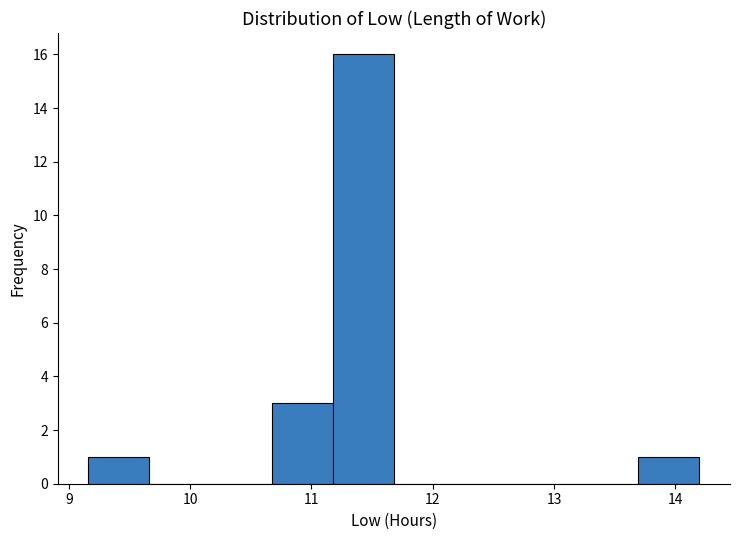

What is the height of the bar covering 10.7 to 11.2 on the x-axis? Neither the bar edges nor the heights are printed on the chart, so give them approximately, as read against the axes.

3